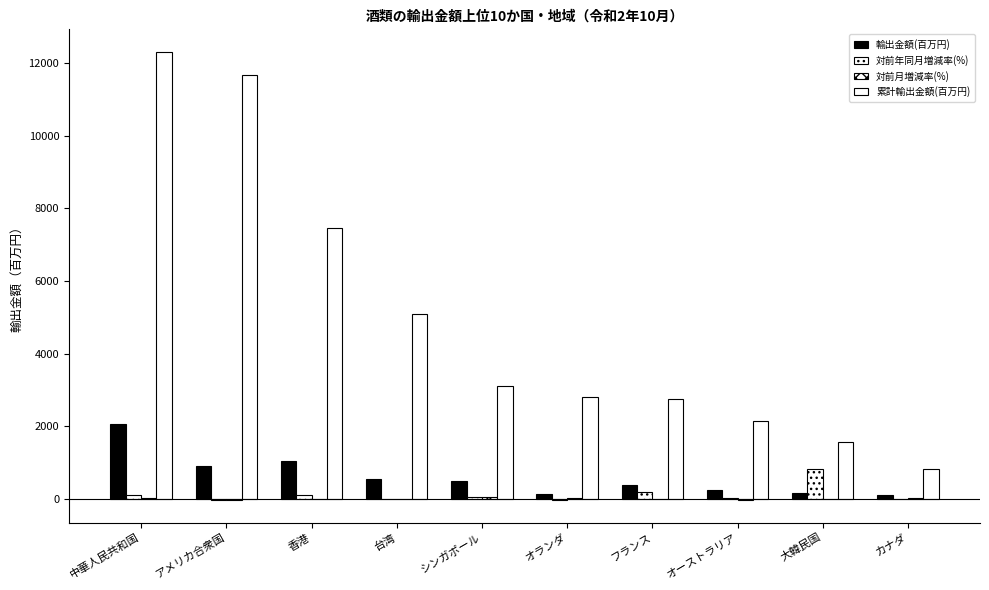

Which category has the highest value across all series?

中華人民共和国